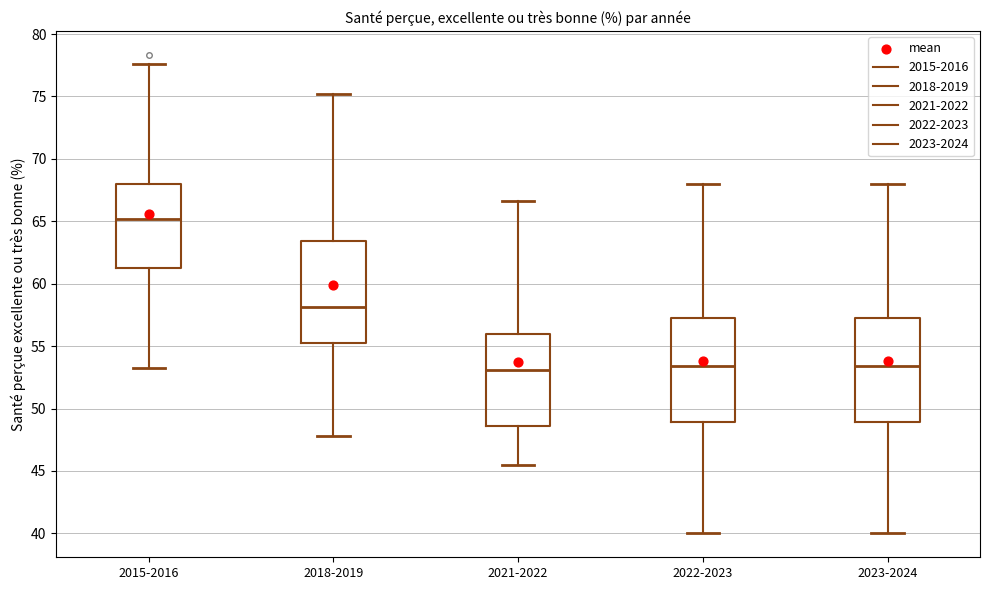

Reading left to right, read every box against the y-axis: the position of its median line, the range the box covers, and the ends of its whiskers. The values are not printed on the chart, so give them approximately, as read against the axis.

2015-2016: median 65.0, box 61.5 to 68.0, whiskers 53.0 to 77.5
2018-2019: median 58.0, box 55.0 to 63.5, whiskers 48.0 to 75.0
2021-2022: median 53.0, box 48.5 to 56.0, whiskers 45.5 to 66.5
2022-2023: median 53.5, box 49.0 to 57.5, whiskers 40.0 to 68.0
2023-2024: median 53.5, box 49.0 to 57.5, whiskers 40.0 to 68.0